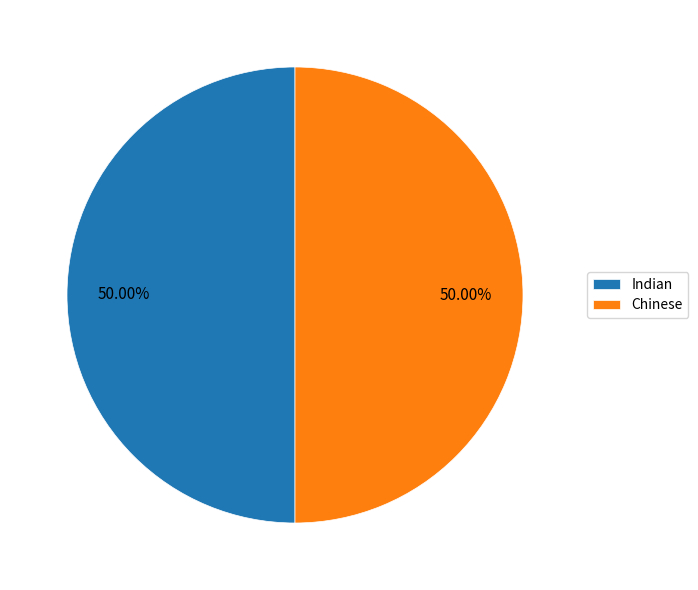

What percentage is the Chinese slice, to the nearest percent?

50%